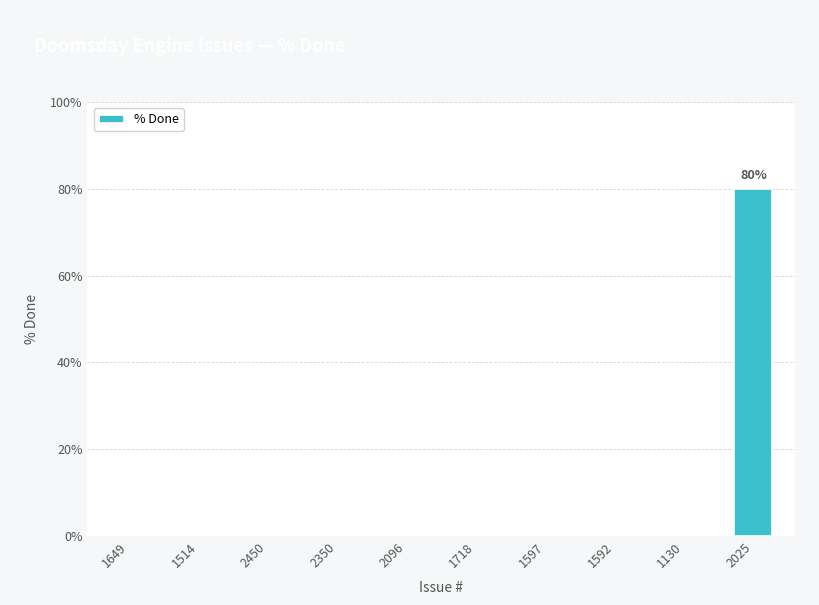

The value at 1592 is 0. True or false?

True